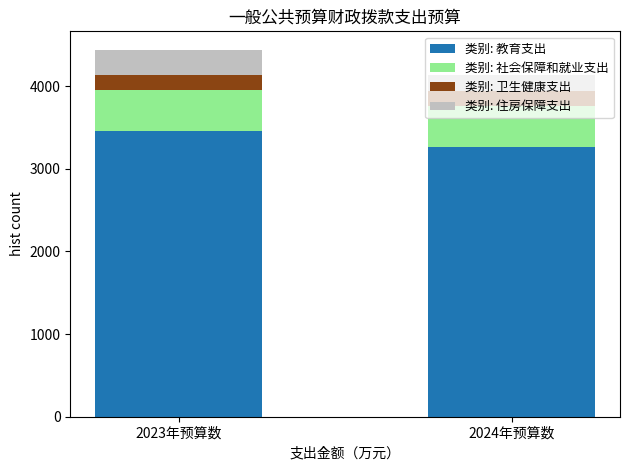

What is the maximum value for 类别: 教育支出?

3459.3